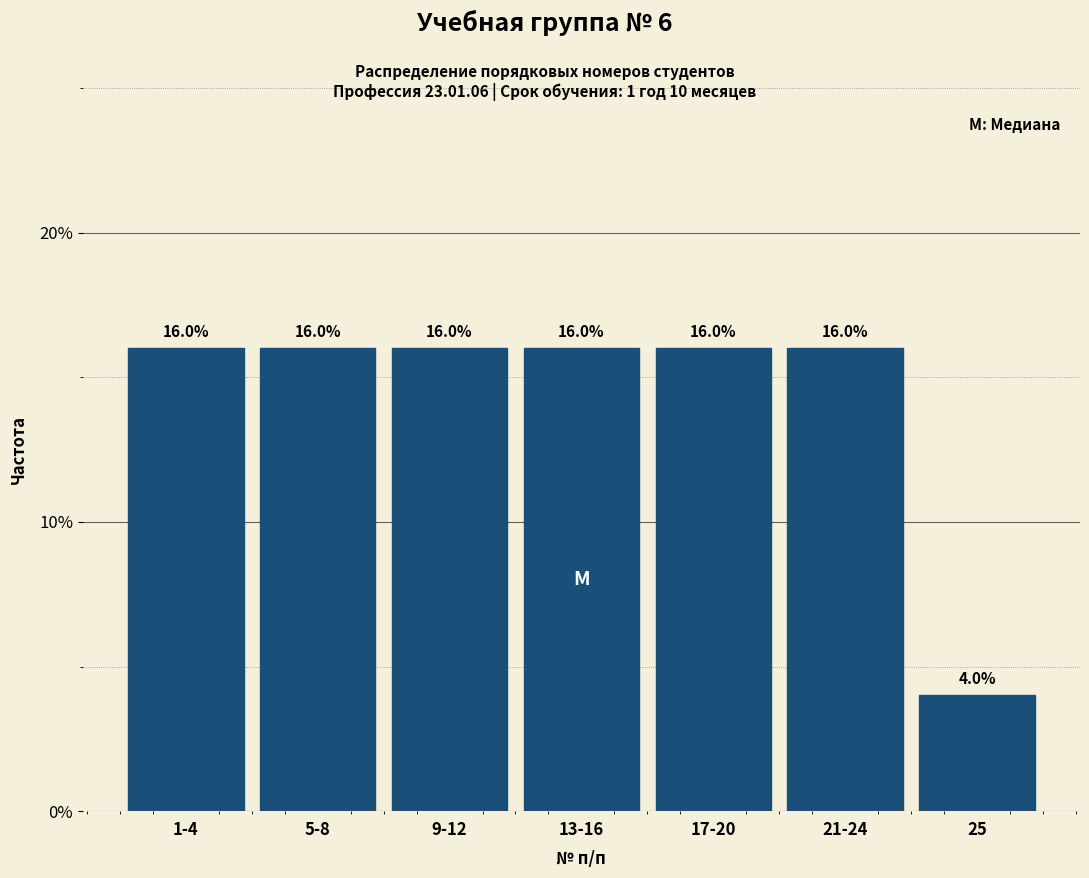

Reading left to right, extract all data points from this chart.

16	16	16	16	16	16	4